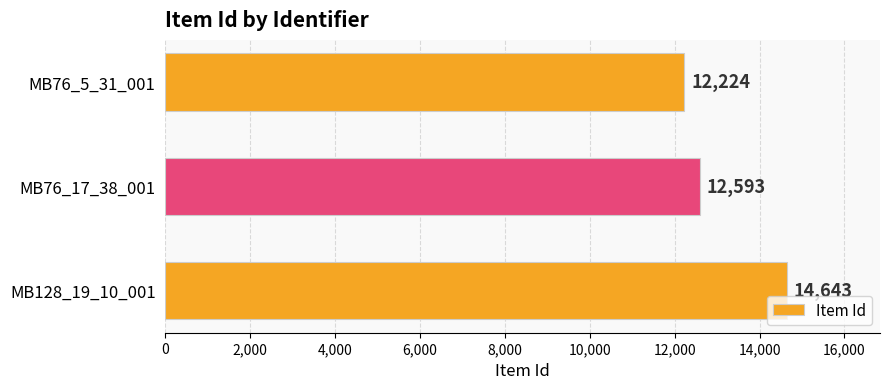

List the labels in order of value, largest first.

MB128_19_10_001, MB76_17_38_001, MB76_5_31_001